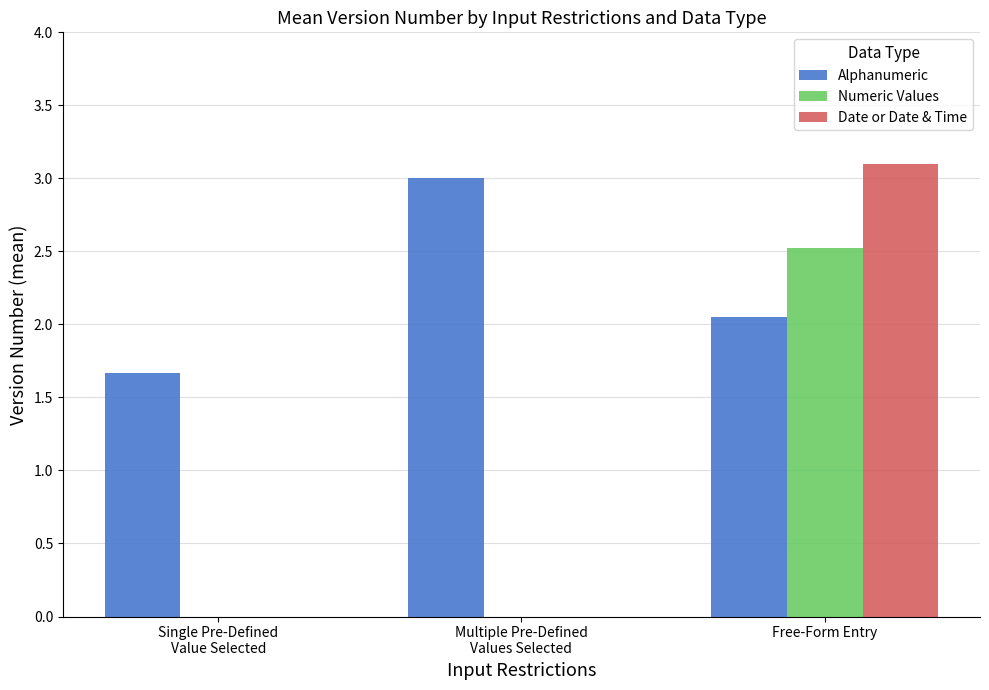

Which label corresponds to the largest value in the chart?

Free-Form Entry